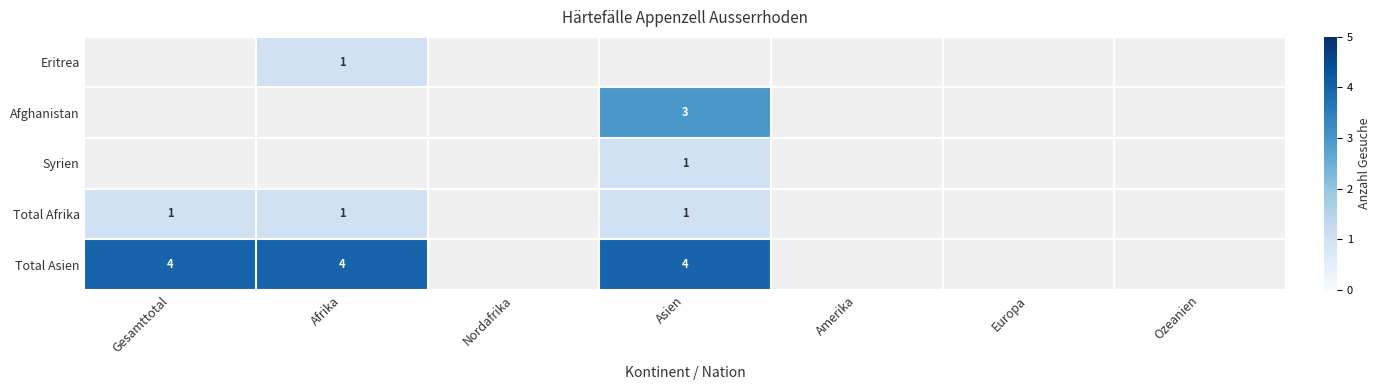

The Total Asien series shows 3 at Gesamttotal. True or false?

False